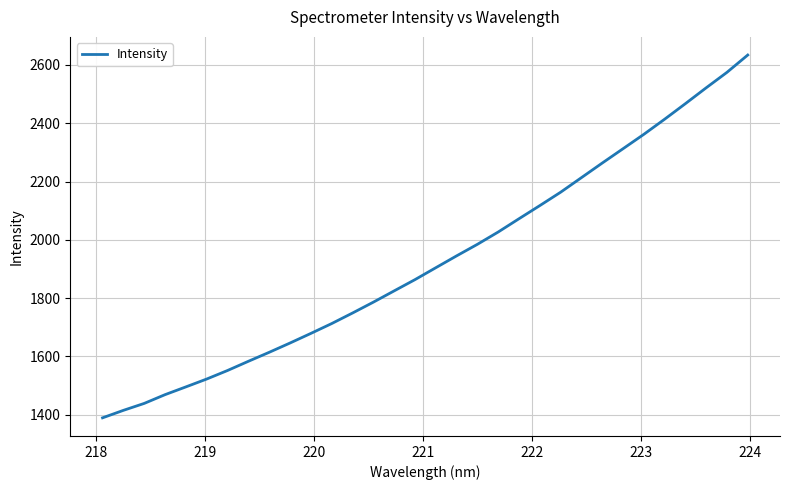

What is the minimum value shown in the chart?

1388.8